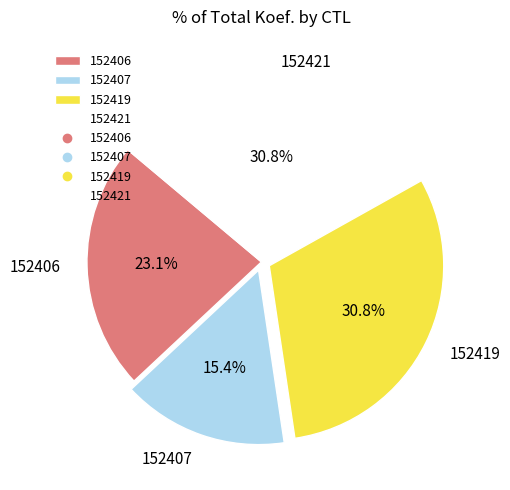

What is the ratio of the value at 152407 to the value at 152419?

0.5